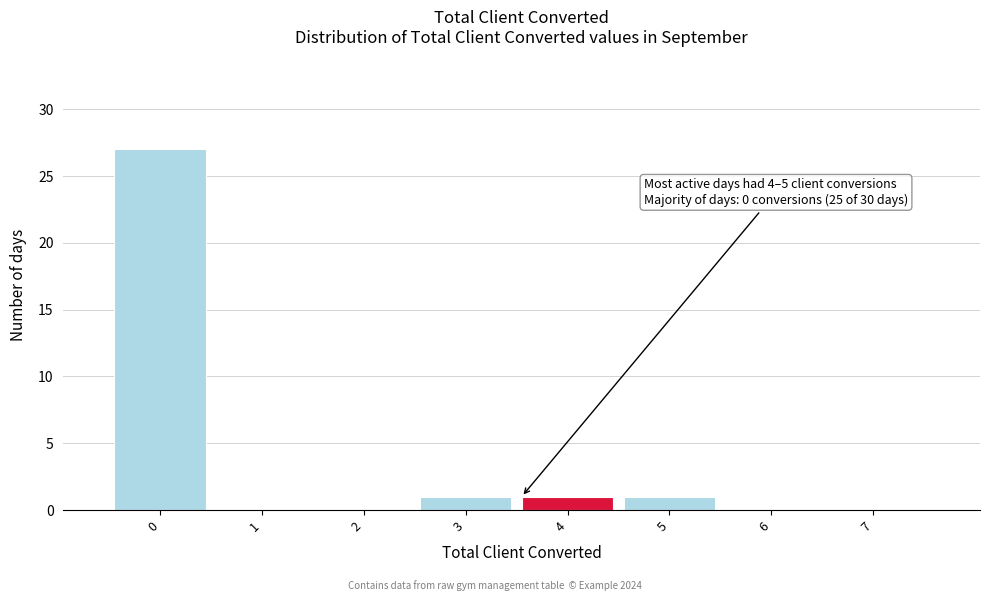

Reading left to right, transcribe all the data shown in this chart.

0=27	1=0	2=0	3=1	4=1	5=1	6=0	7=0